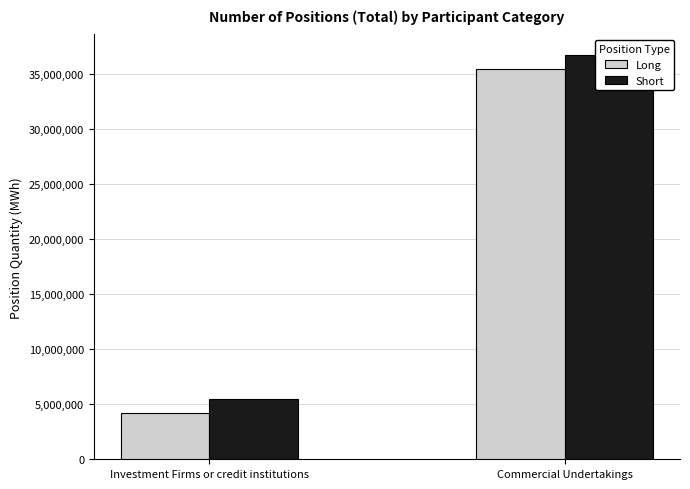

Where is Short nearest to the value 21073818?

Investment Firms or credit institutions